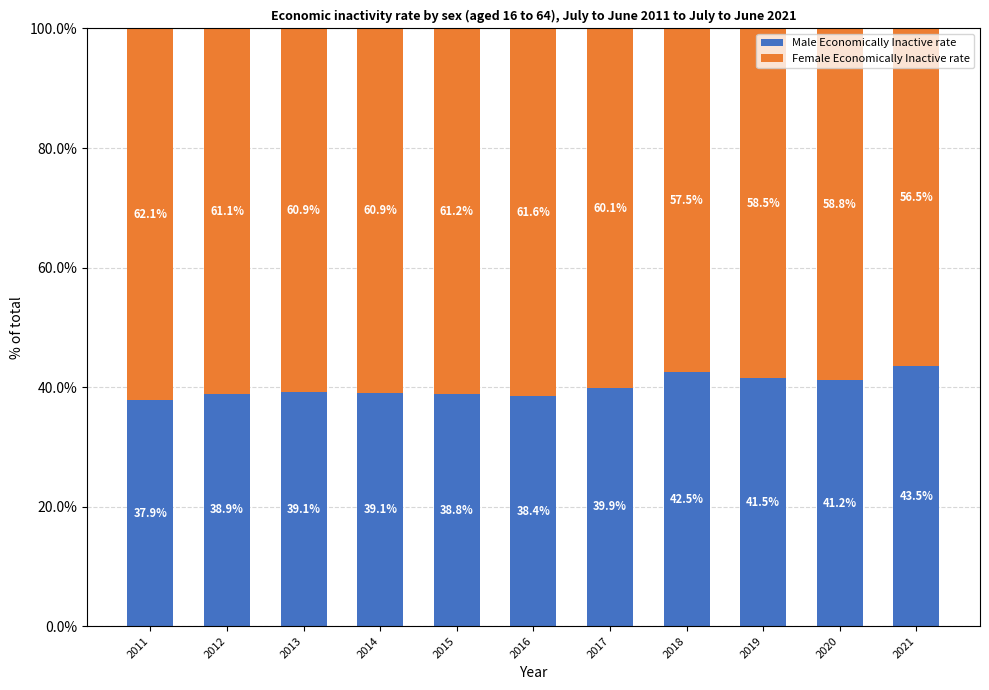

What is the difference between the second highest and second lowest values in the Male Economically Inactive rate series?

4.1